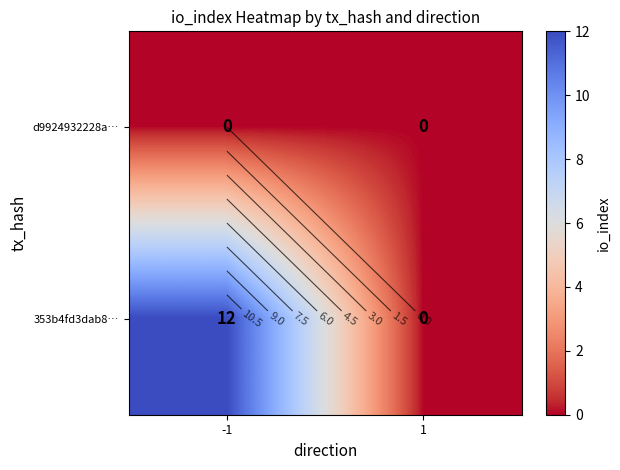

Is it true that 353b4fd3dab8… equals 0 at 1?

True